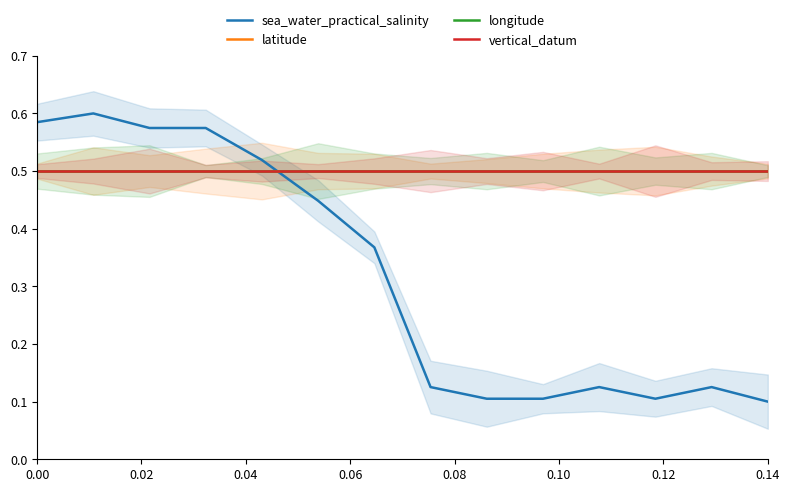

How many lines are shown in the chart?

4